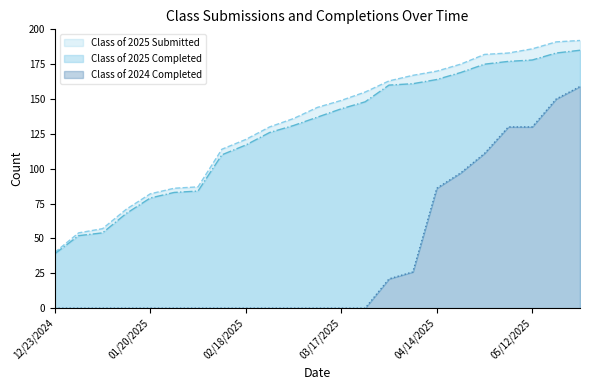

How many data points in Class of 2025 Submitted are above 144?

11